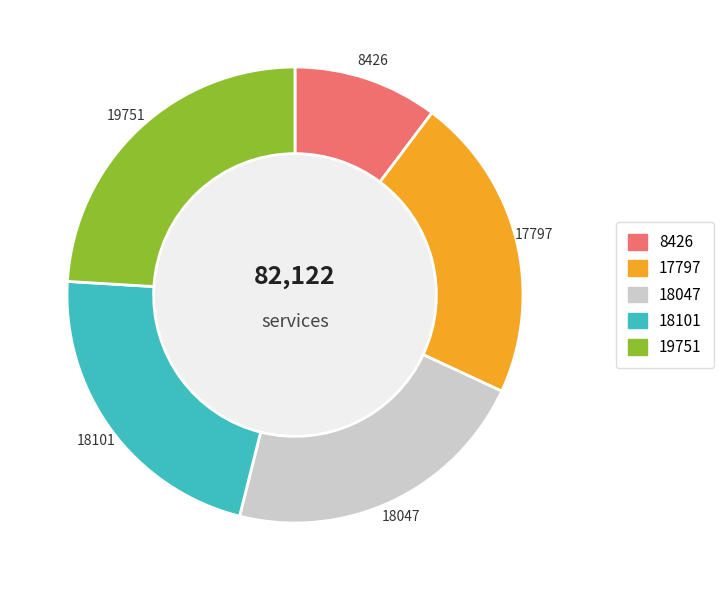

Does any single category account for the majority?

No